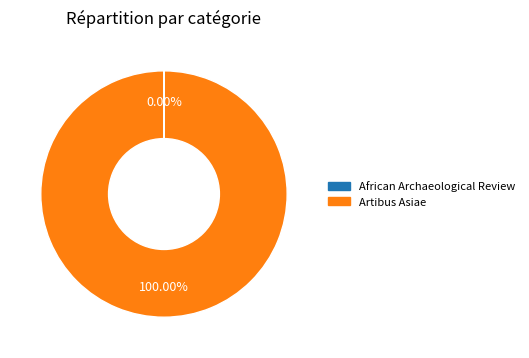

What is the largest slice in the pie chart?

Artibus Asiae